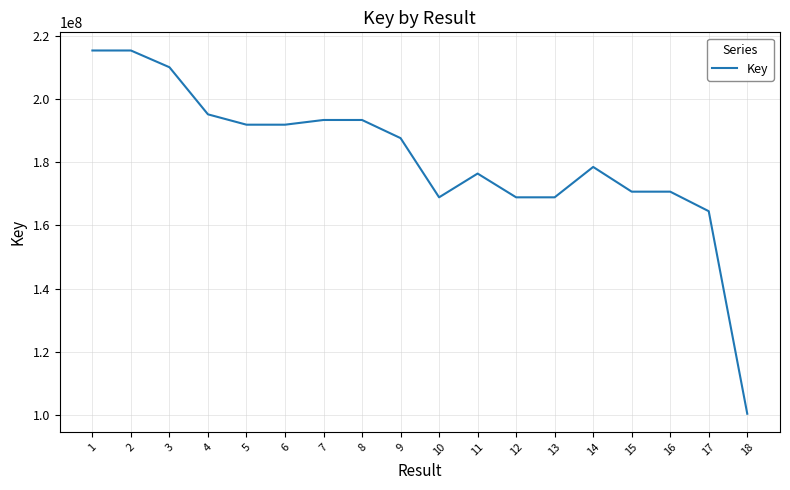

What is the ratio of the value at 8 to the value at 10?

1.1